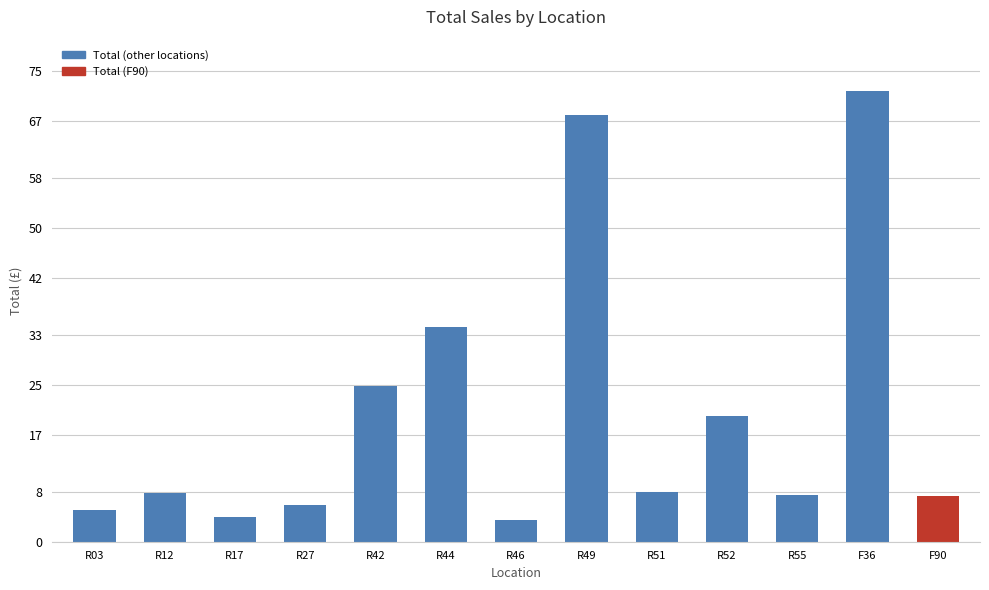

What is the label of the 12th bar from the right?

R12